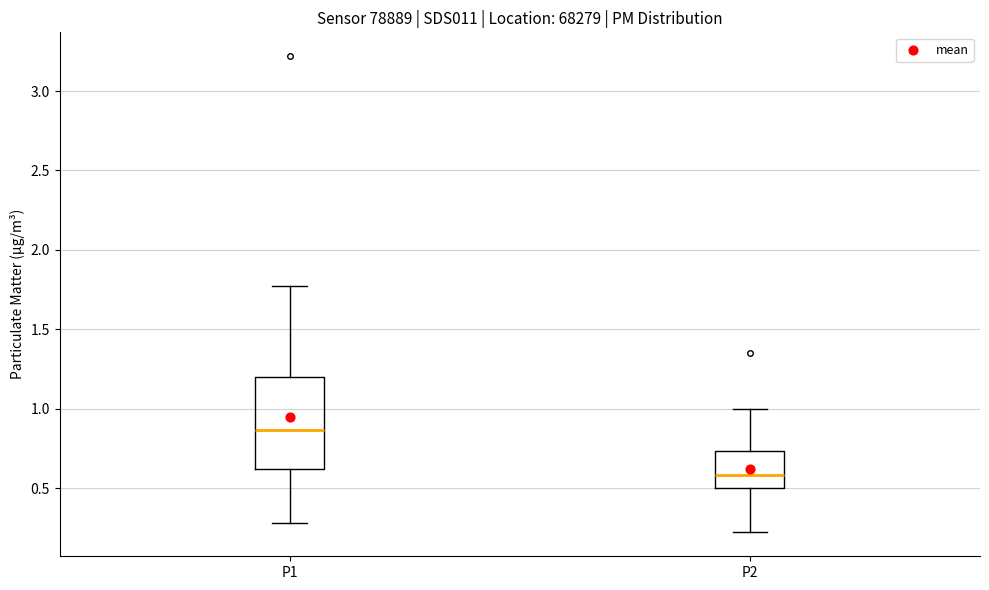

Which box is the tallest, from its lower edge to its upper edge?

P1